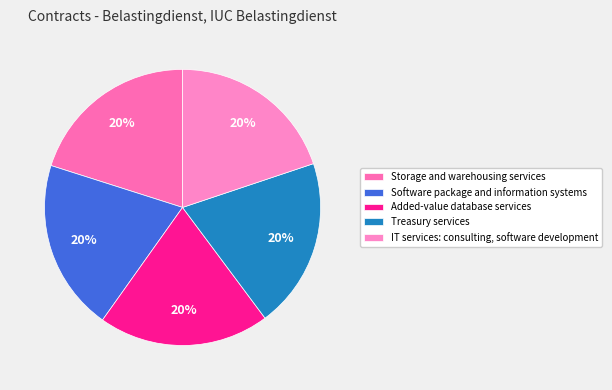

Which category has the biggest portion of the pie?

Storage and warehousing services